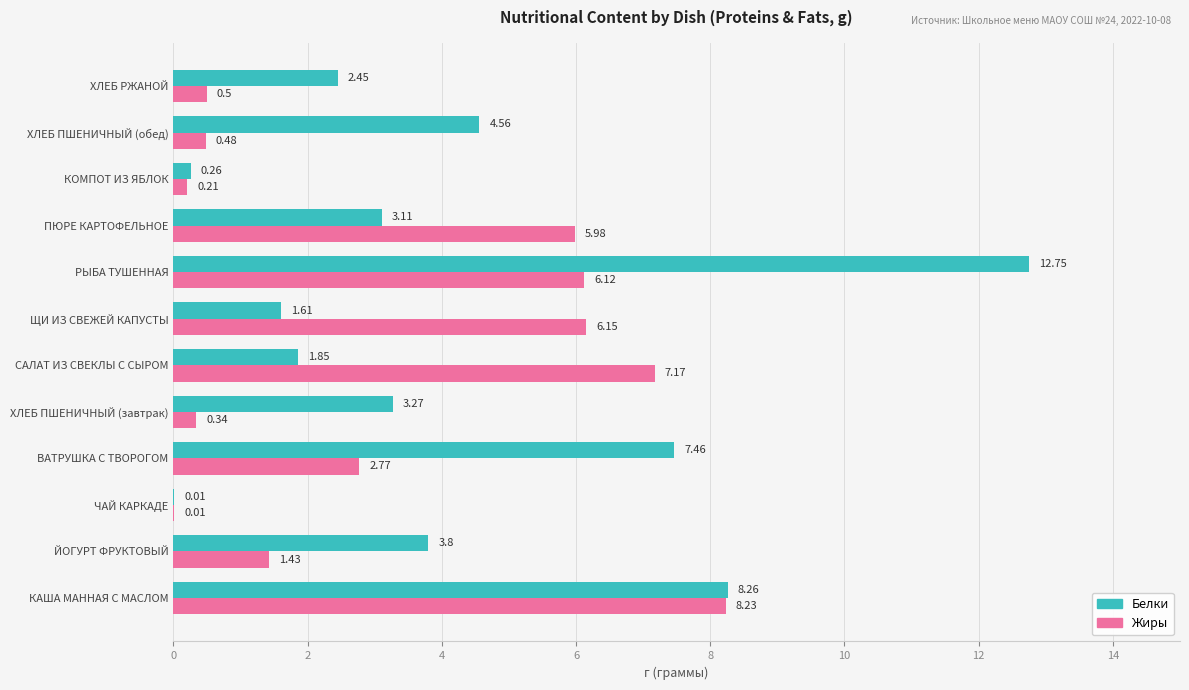

What is the maximum value shown in the chart?

12.8